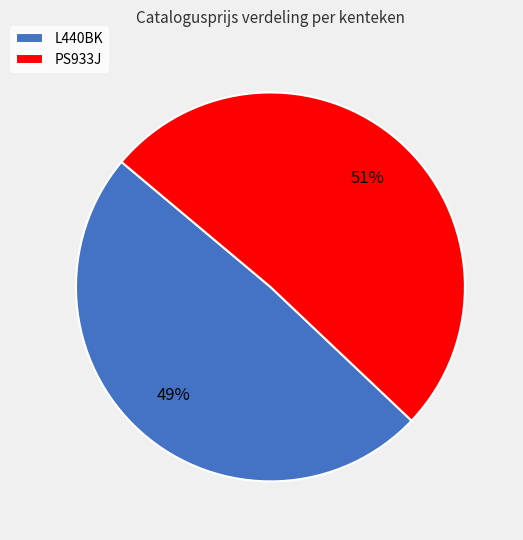

Which slice represents more than half of the pie?

PS933J